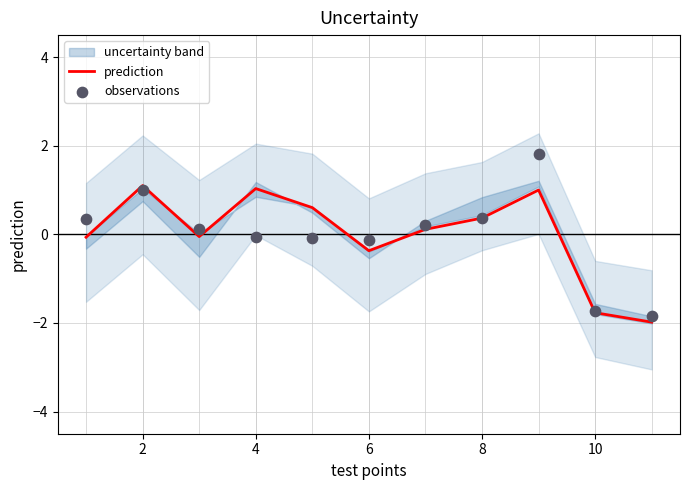

The value of prediction at 10 is -2.4. True or false?

False